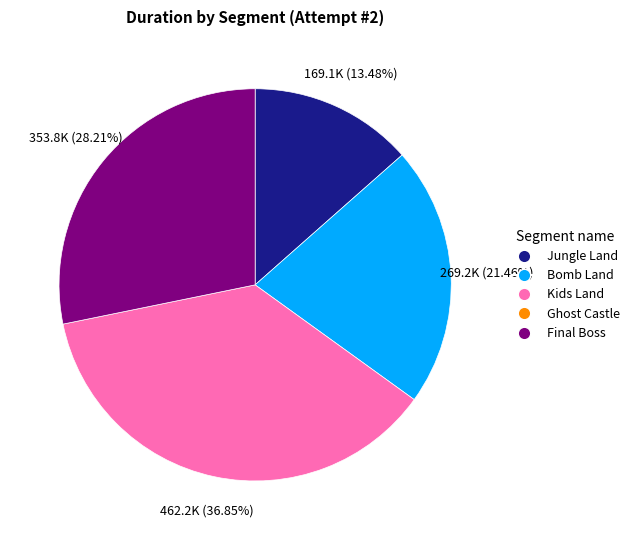

How many slices are in this pie chart?

4